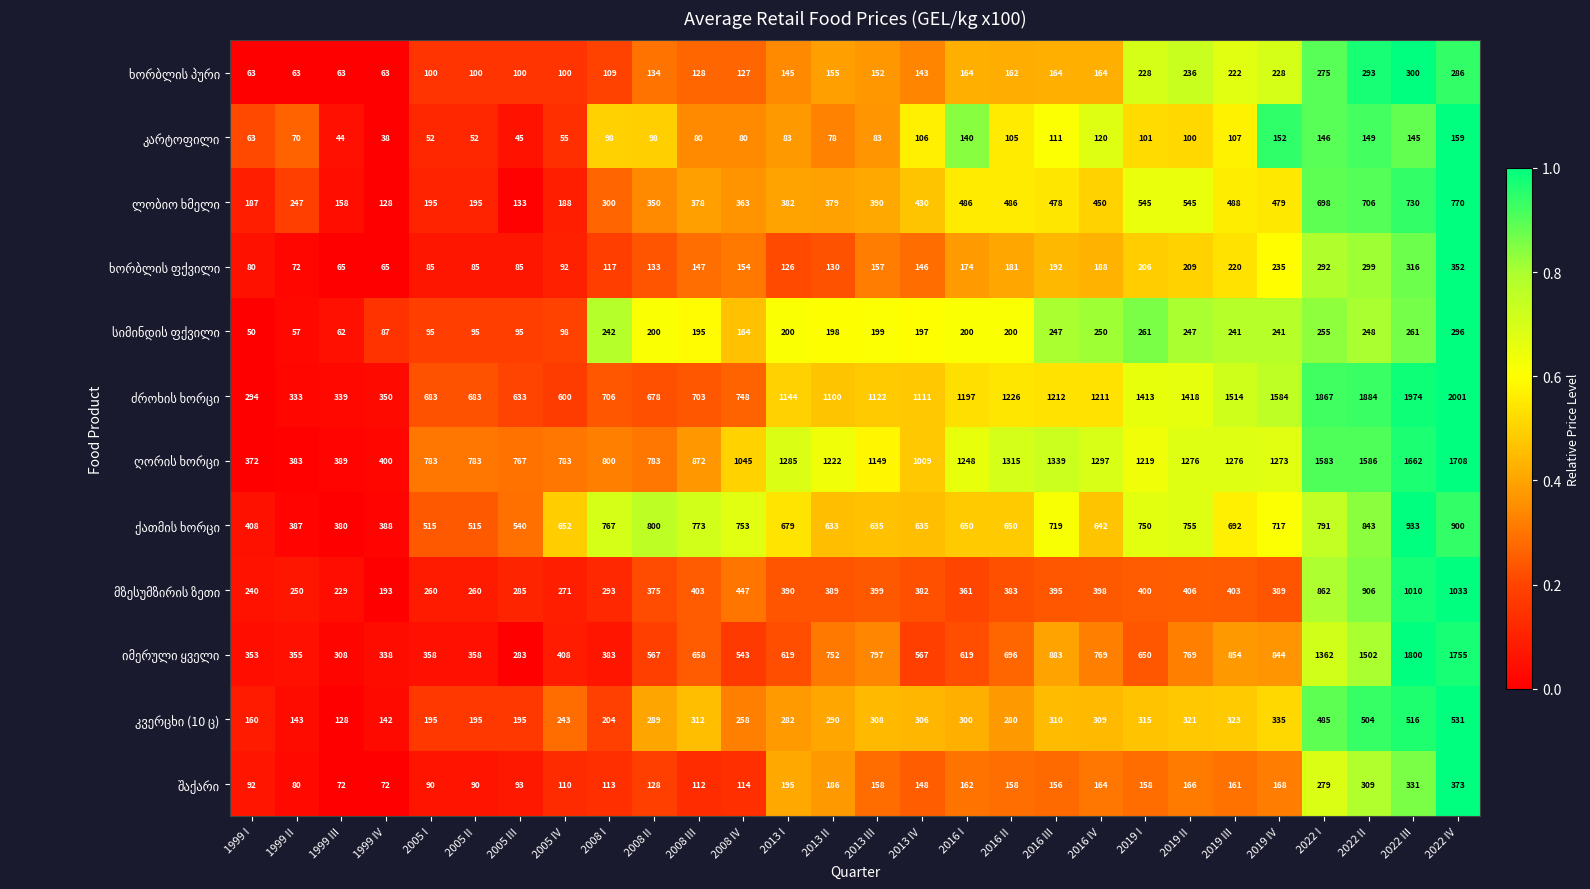

At which category is the sum across all series the highest?

2022 IV